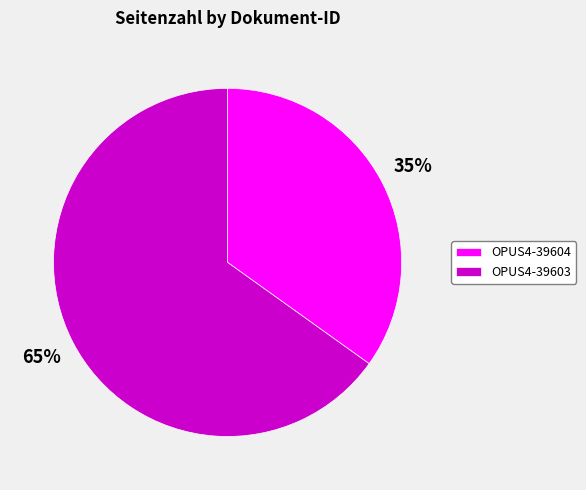

Do OPUS4-39604 and OPUS4-39603 together represent more than half of the pie?

Yes